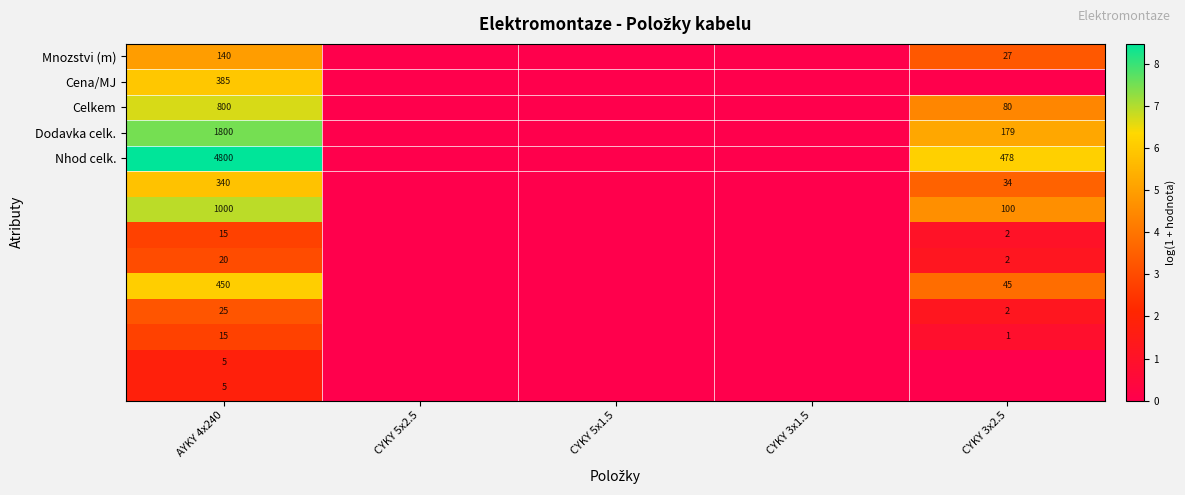

At which category does the chart reach its minimum across all series?

CYKY 5x2.5